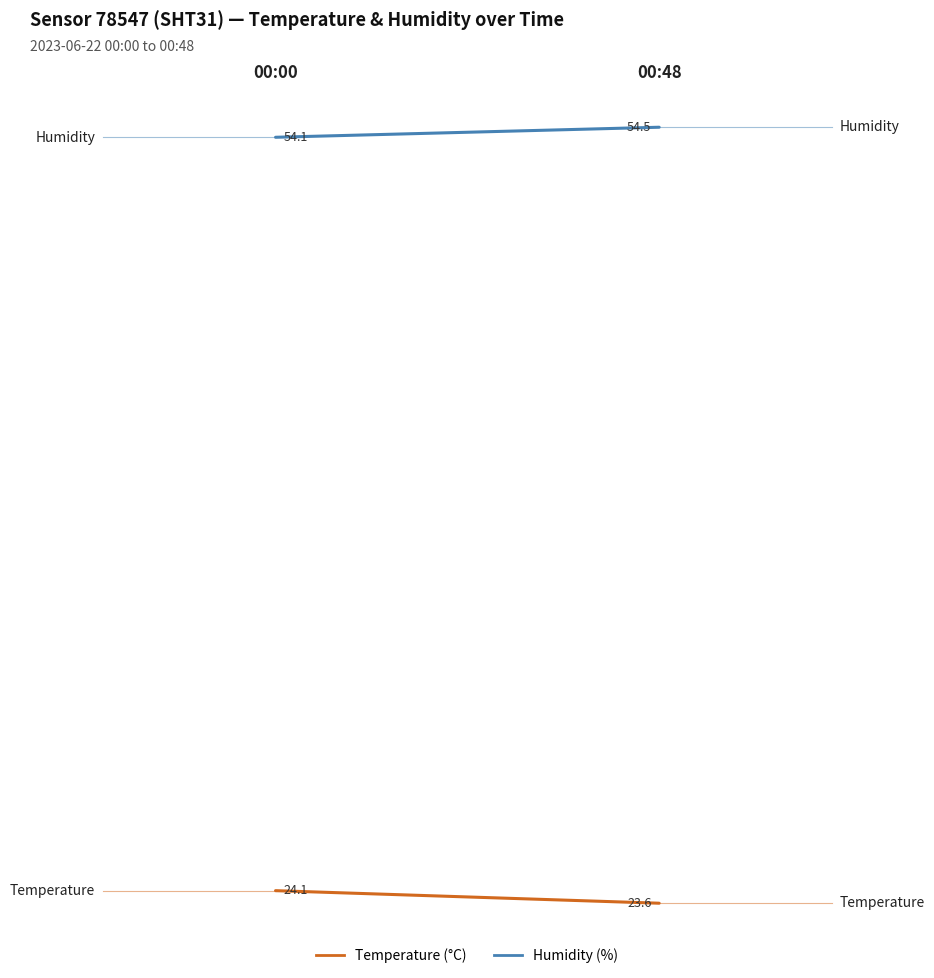

What is the sum of all temperature values?

47.7